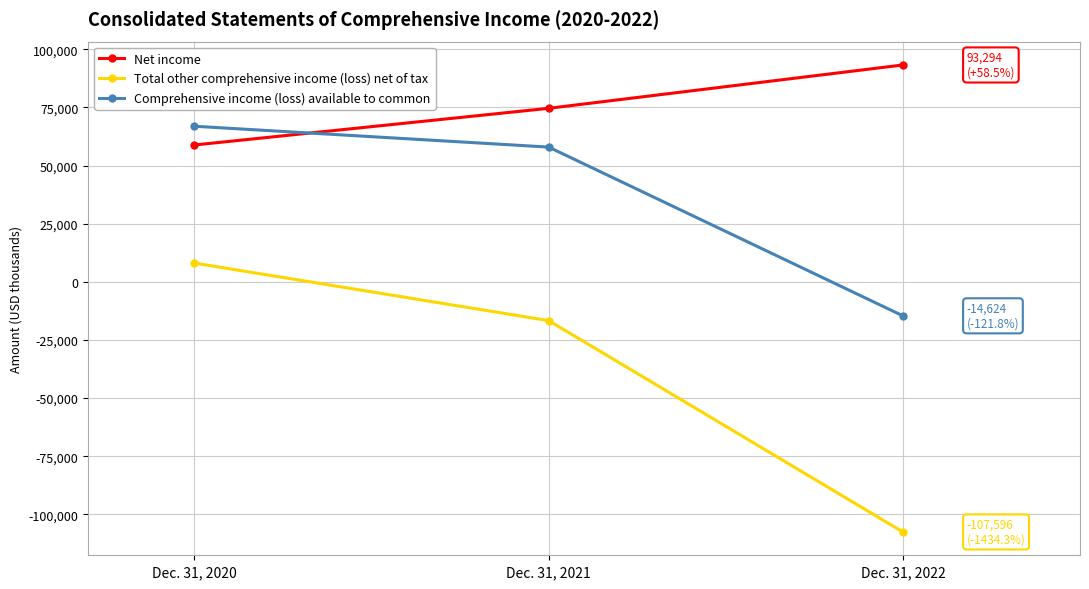

List the series in order of their overall mean, lowest first.

Total other comprehensive income (loss) net of tax, Comprehensive income (loss) available to common, Net income